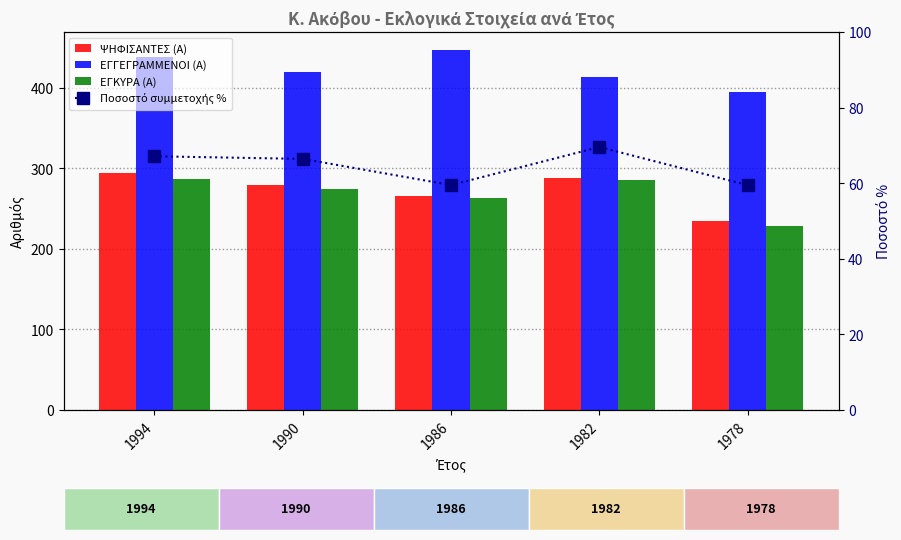

Reading left to right, extract all data points from this chart.

ΨΗΦΙΣΑΝΤΕΣ (Α): 1994=294.0	1990=279.0	1986=266.0	1982=288.0	1978=235.0
ΕΓΓΕΓΡΑΜΜΕΝΟΙ (Α): 1994=438.0	1990=420.0	1986=447.0	1982=414.0	1978=395.0
ΕΓΚΥΡΑ (Α): 1994=287.0	1990=275.0	1986=263.0	1982=285.0	1978=229.0
Ποσοστό συμμετοχής %: 1994=67.1	1990=66.4	1986=59.5	1982=69.6	1978=59.5